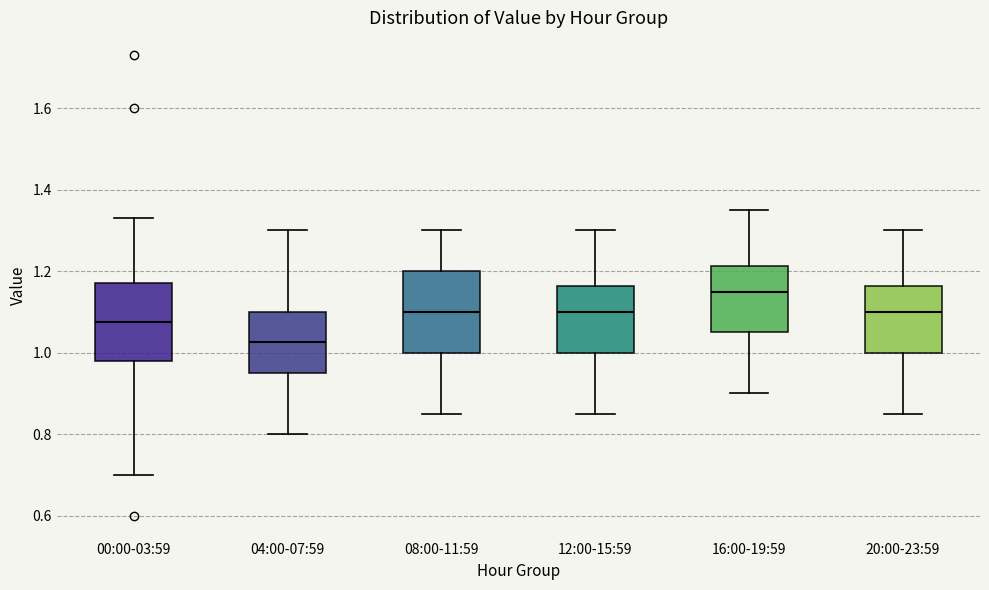

Reading left to right, read every box against the y-axis: the position of its median line, the range the box covers, and the ends of its whiskers. The values are not printed on the chart, so give them approximately, as read against the axis.

00:00-03:59: median 1.08, box 0.98 to 1.18, whiskers 0.70 to 1.34
04:00-07:59: median 1.02, box 0.96 to 1.10, whiskers 0.80 to 1.30
08:00-11:59: median 1.10, box 1.00 to 1.20, whiskers 0.86 to 1.30
12:00-15:59: median 1.10, box 1.00 to 1.16, whiskers 0.86 to 1.30
16:00-19:59: median 1.16, box 1.06 to 1.22, whiskers 0.90 to 1.36
20:00-23:59: median 1.10, box 1.00 to 1.16, whiskers 0.86 to 1.30